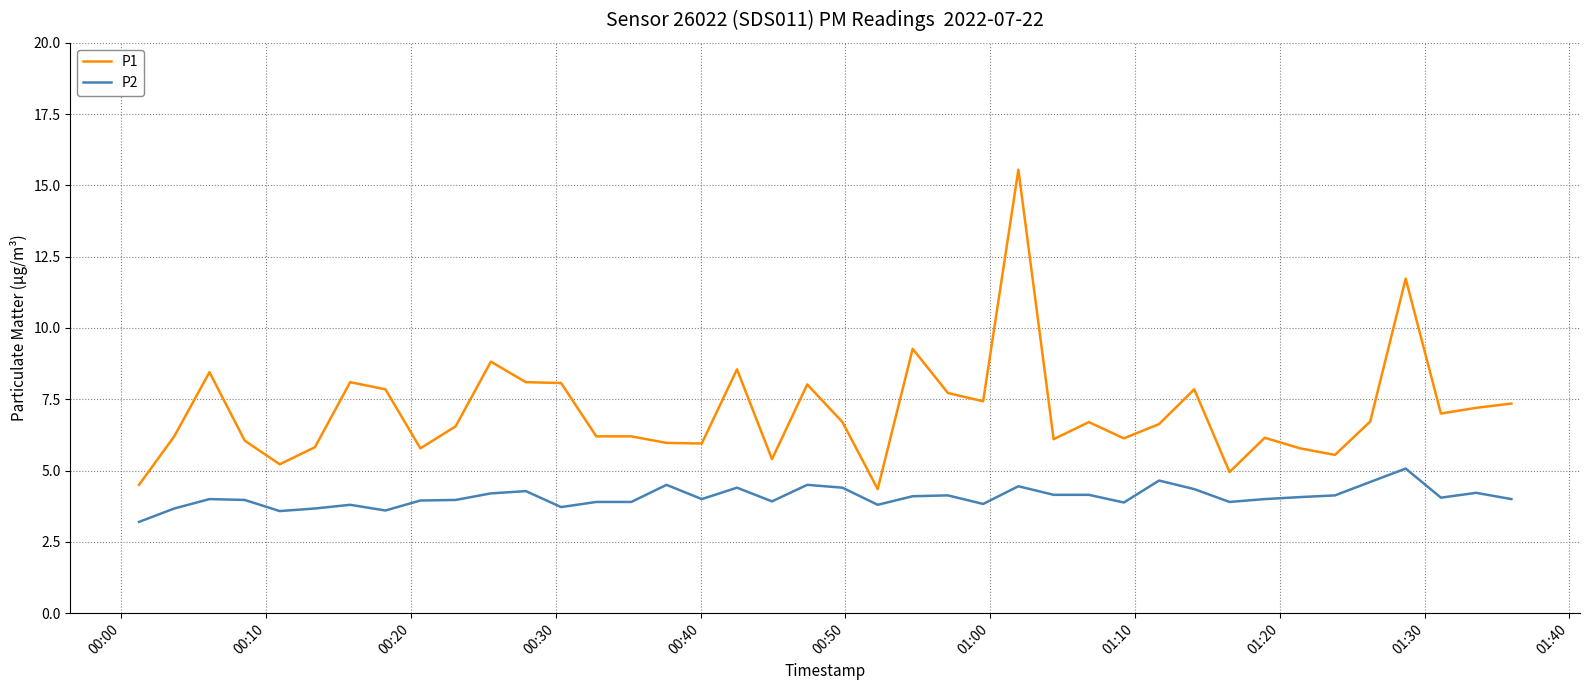

True or false: P2 and P1 cross at least once.

False